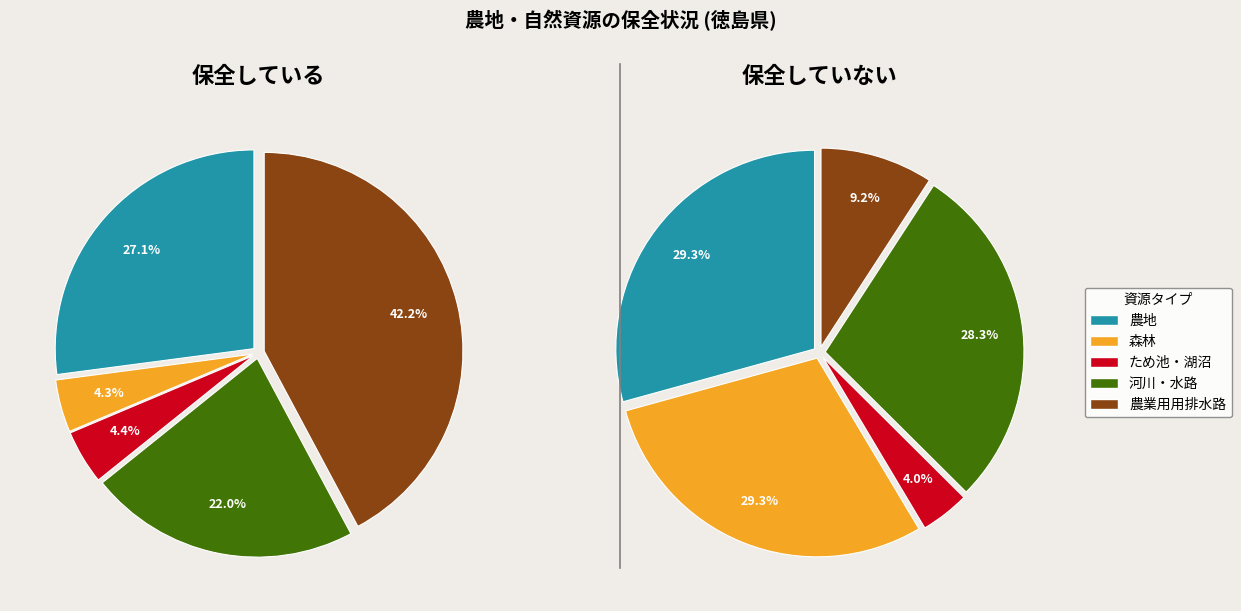

To the nearest percent, what is the average slice percentage?

20%